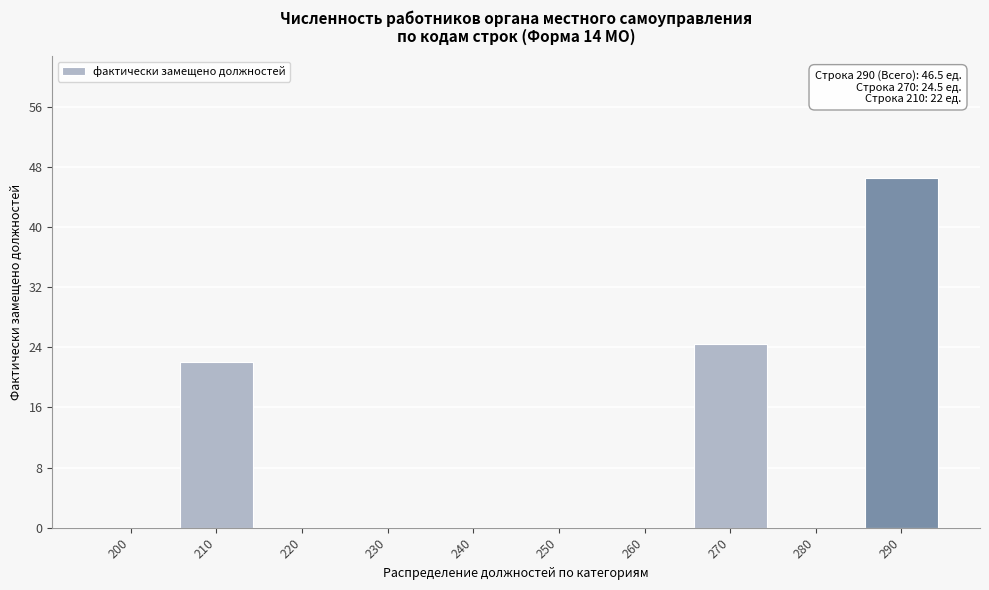

Reading left to right, transcribe all the data shown in this chart.

200=0.0	210=22.0	220=0.0	230=0.0	240=0.0	250=0.0	260=0.0	270=24.5	280=0.0	290=46.5